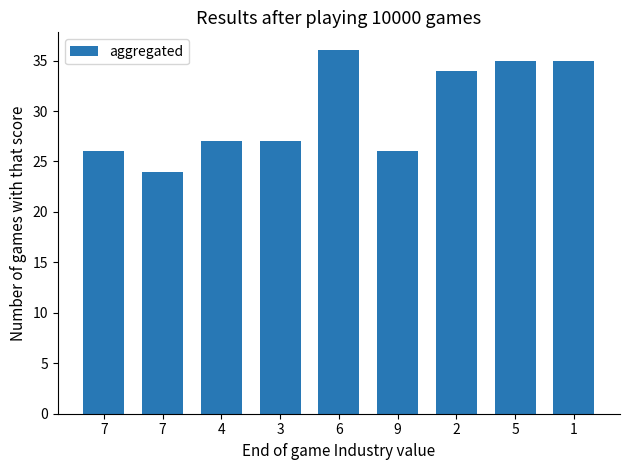

Which category has the lowest value across all series?

7